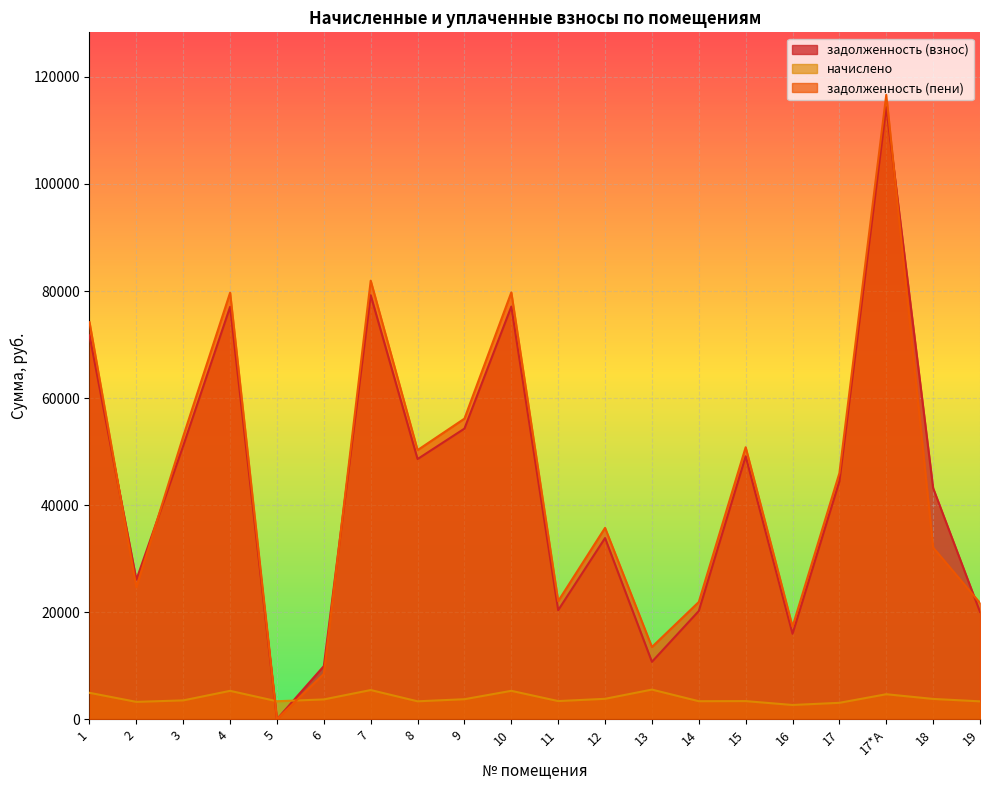

Between 5 and 12, which is larger?

12